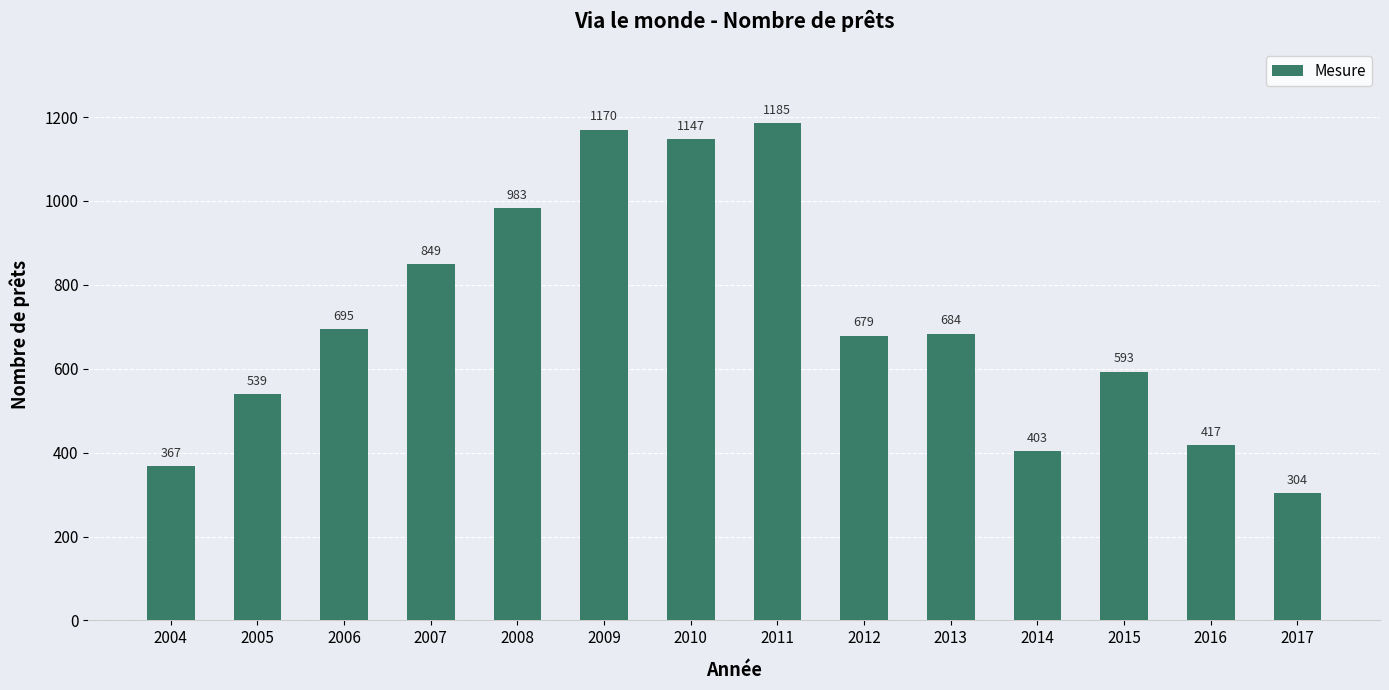

Is it true that the value at 2004 is 367?

True